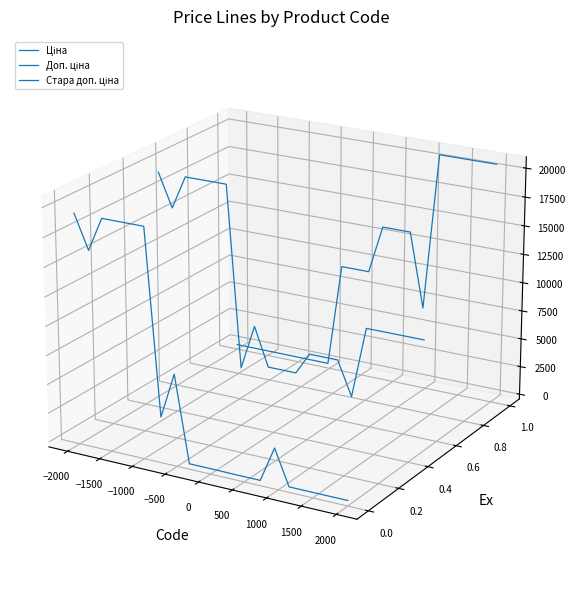

Between which two adjacent categories do Доп. ціна and Стара доп. ціна first intersect?

0 and 500